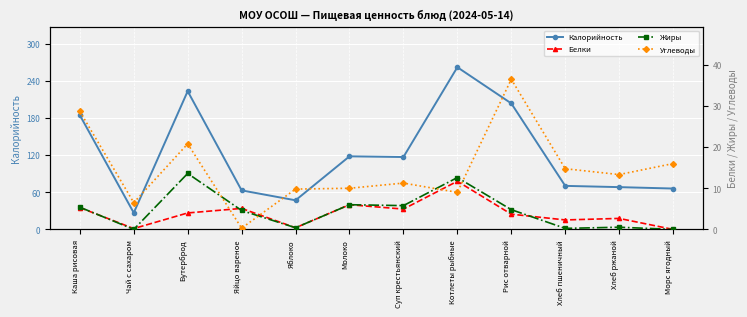

List the series in order of their peak value, highest first.

Калорийность, Углеводы, Жиры, Белки